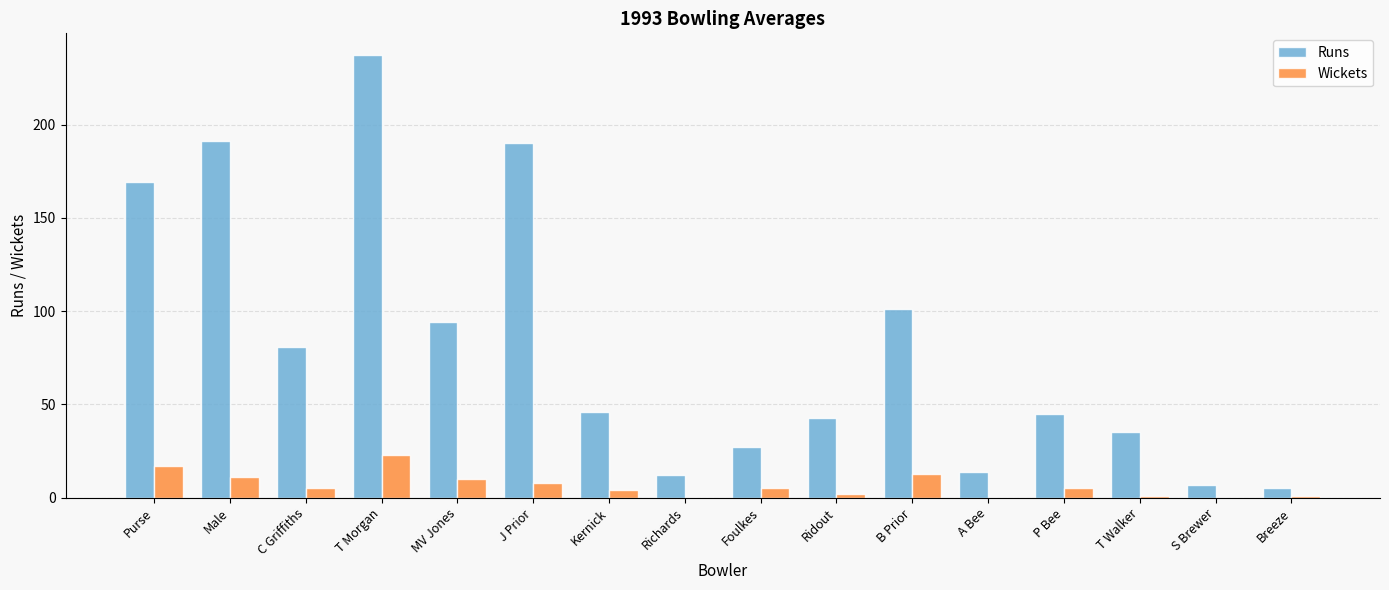

Between Foulkes and Breeze, which series saw the biggest shift?

Runs